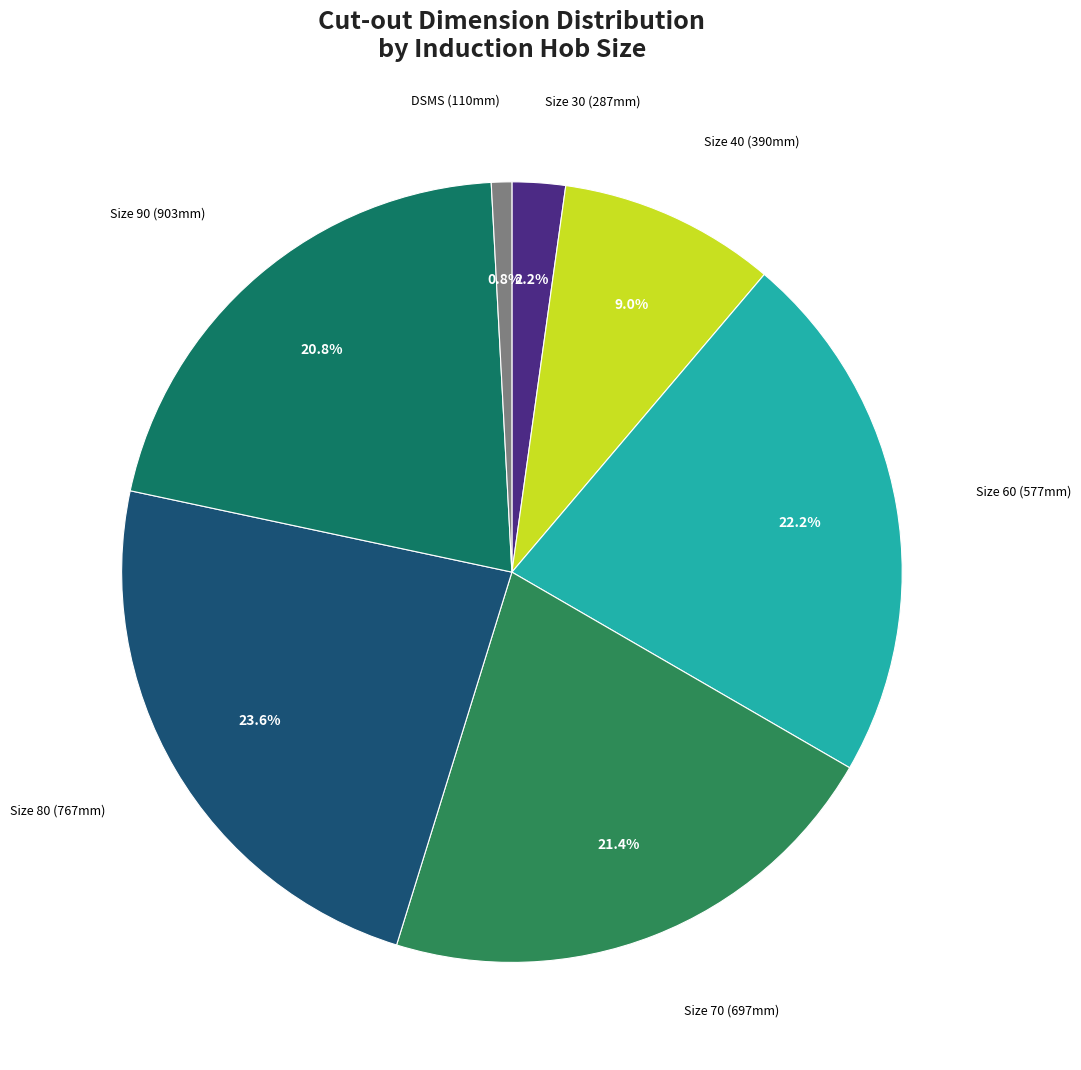

How many slices are in this pie chart?

7